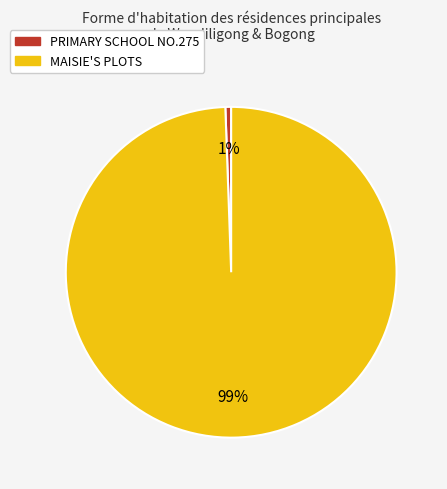

Which category has the smallest portion of the pie?

PRIMARY SCHOOL NO.275